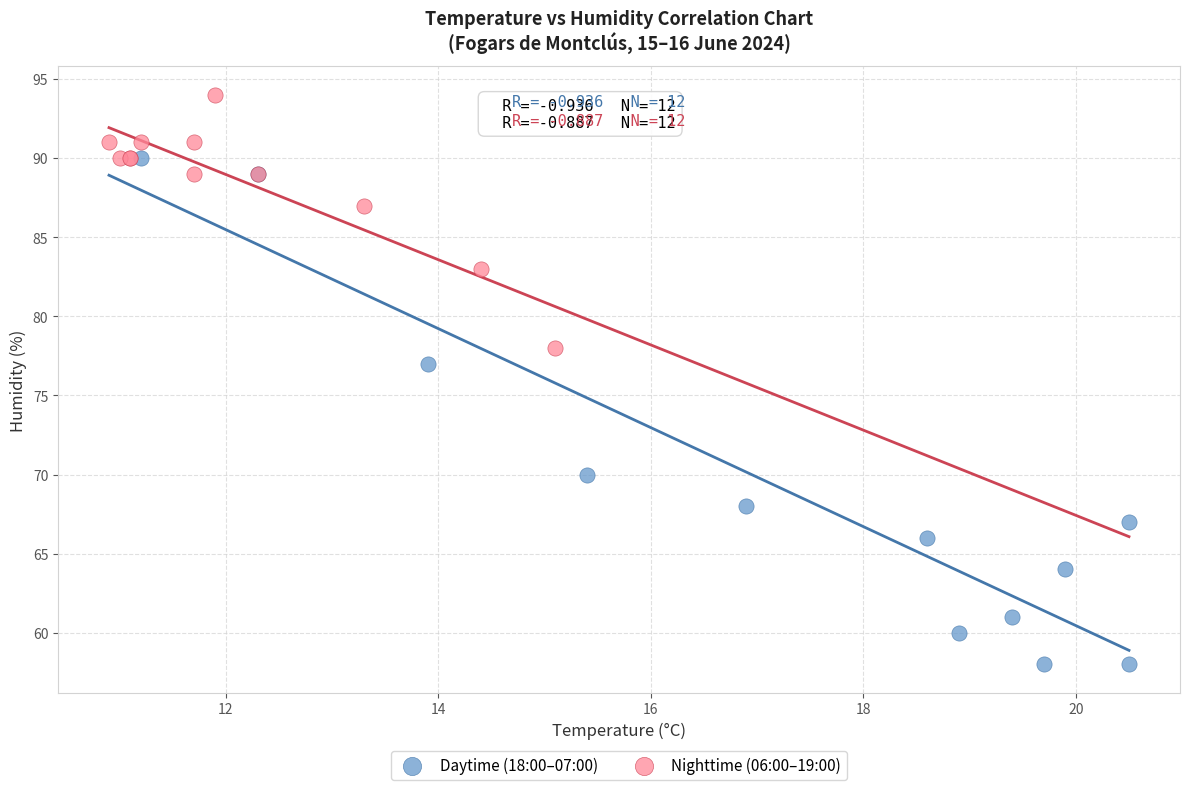

Which series has the largest Y range (max minus min)?

Daytime (18:00–07:00)